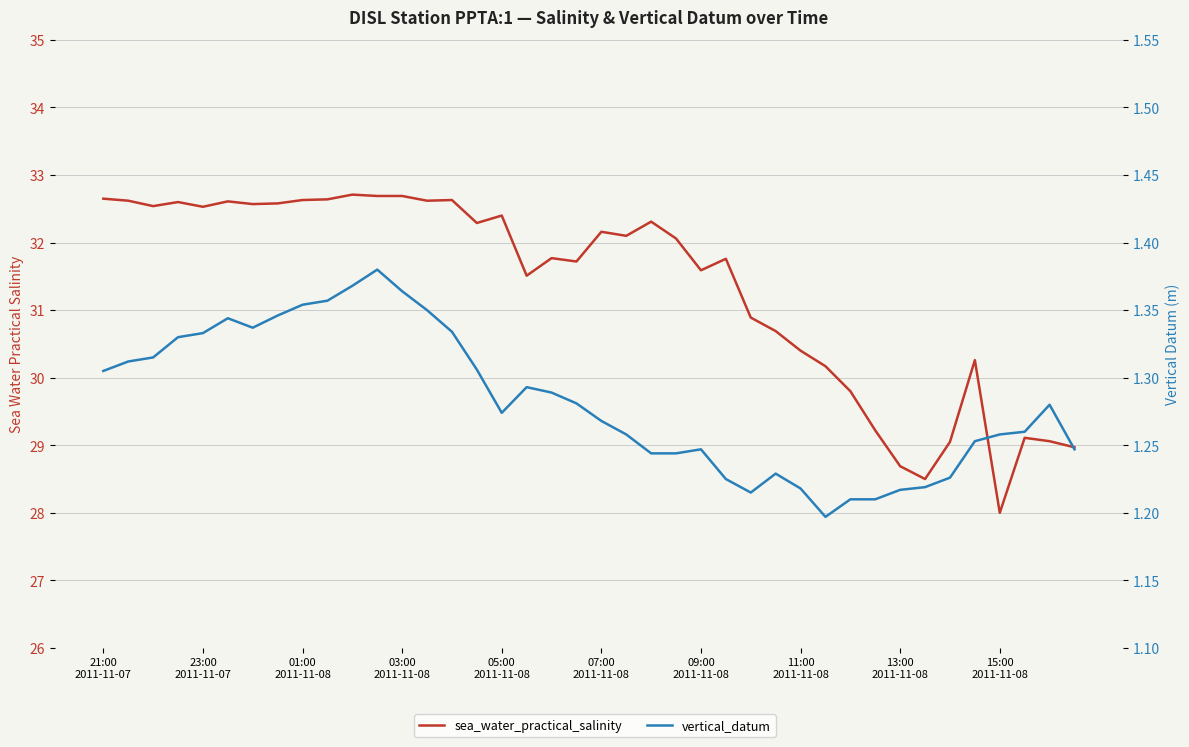

True or false: sea_water_practical_salinity has more than 1 points higher than both neighbors.

True